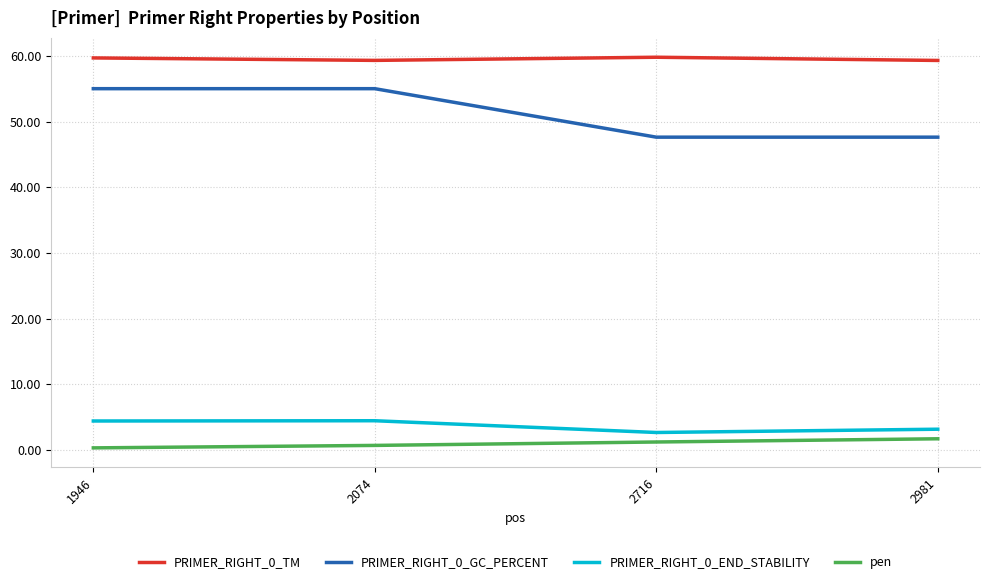

Which series has the largest range (max minus min)?

PRIMER_RIGHT_0_GC_PERCENT